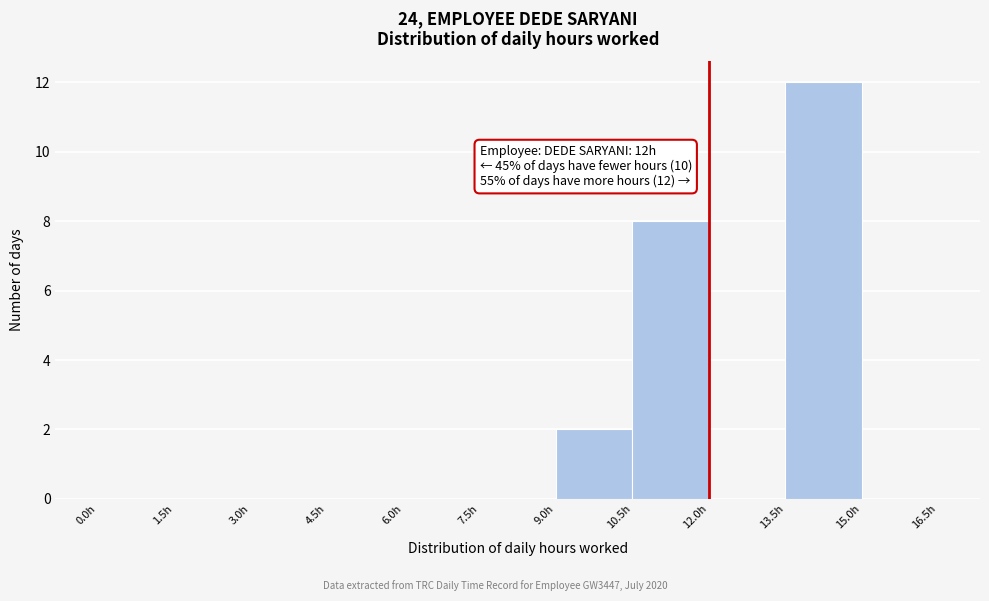

Over which range of the x-axis is the bar tallest?

13.5 to 15.0